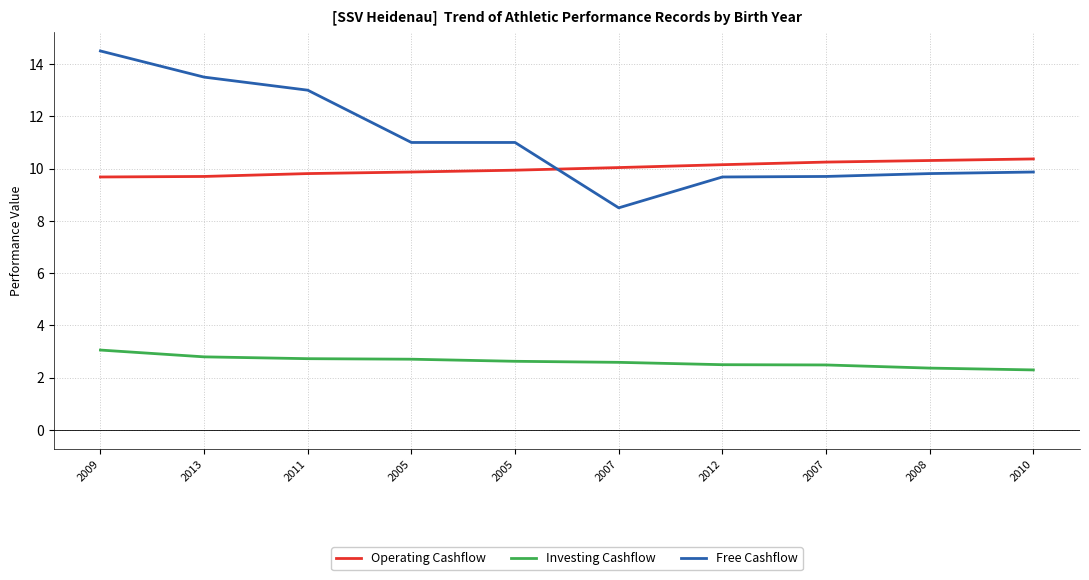

The value of Free Cashflow at 2011 is 17.2. True or false?

False